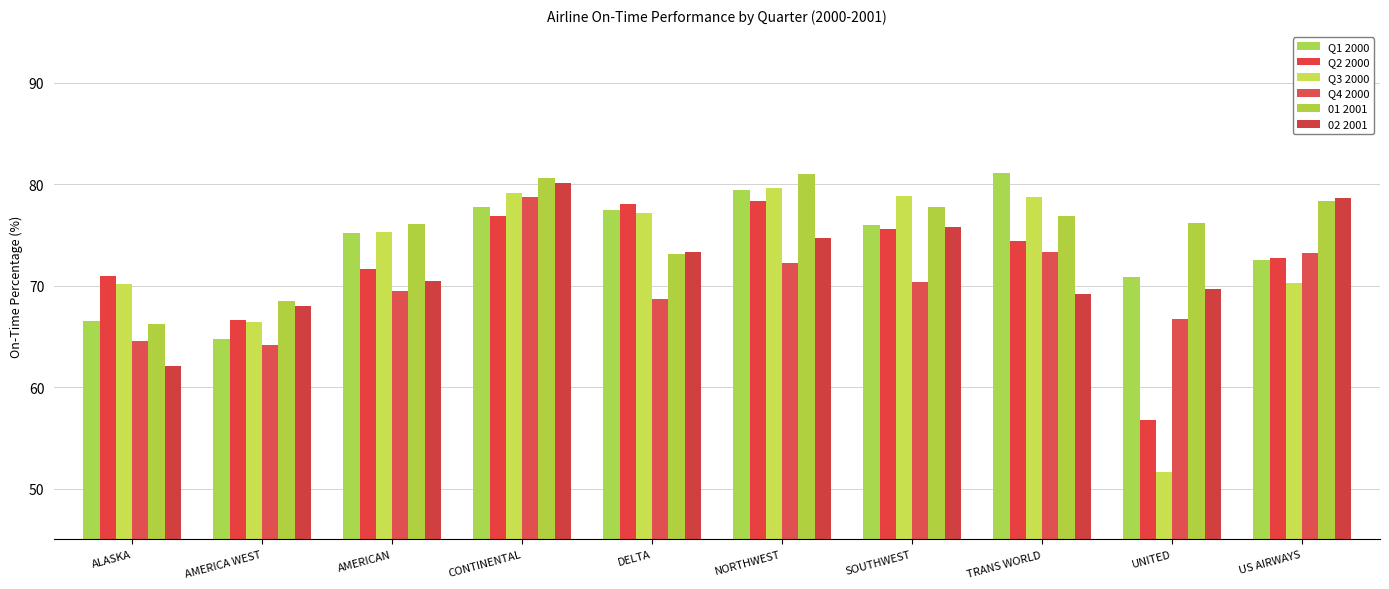

How many groups of bars are there?

10